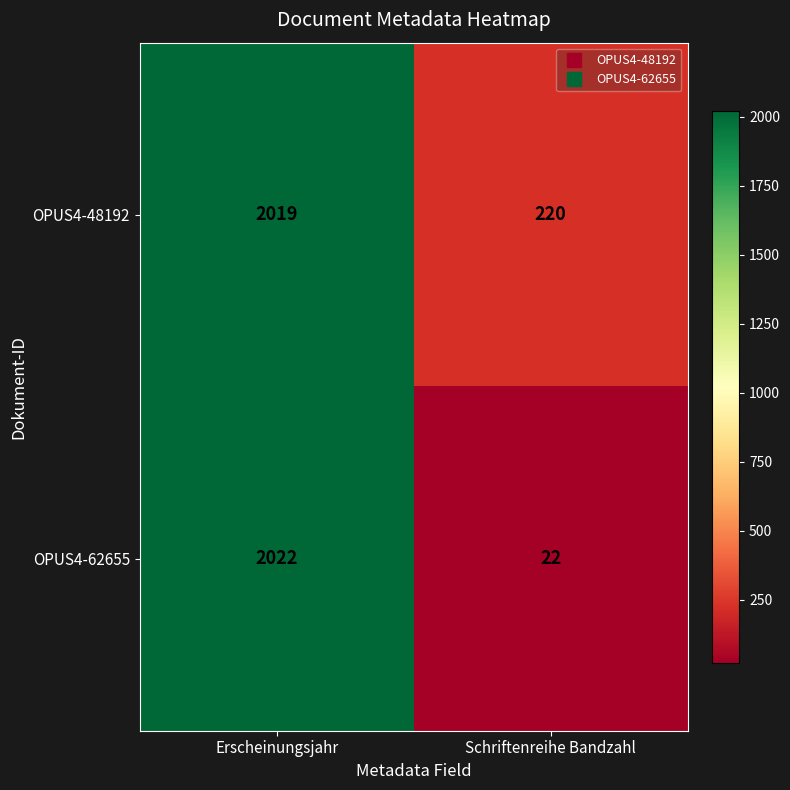

Which series changed the most between Erscheinungsjahr and Schriftenreihe Bandzahl?

OPUS4-62655